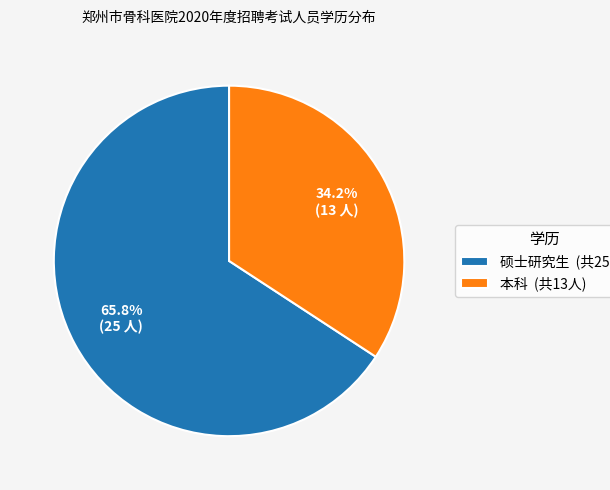

How many segments does this pie chart have?

2